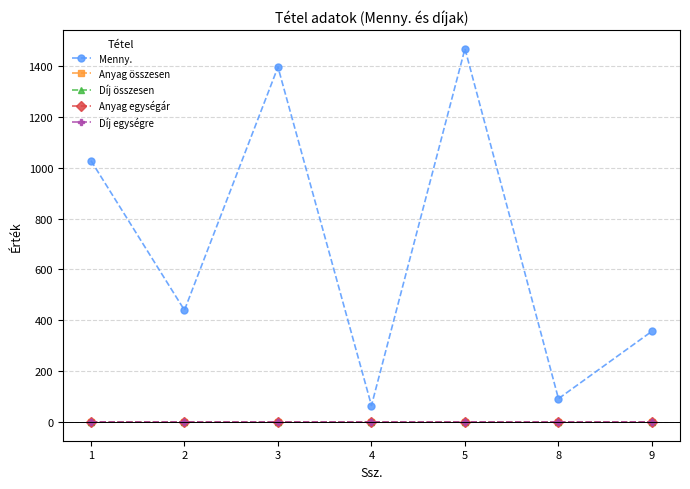

Does the chart have visible grid lines?

Yes